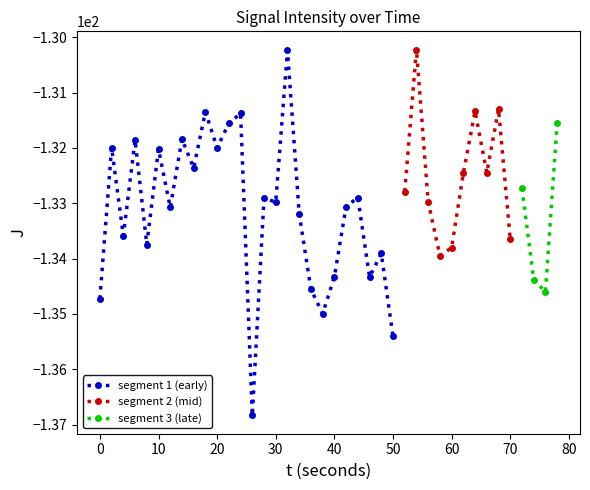

True or false: segment 1 (early) has more than 2 interior local peaks.

True